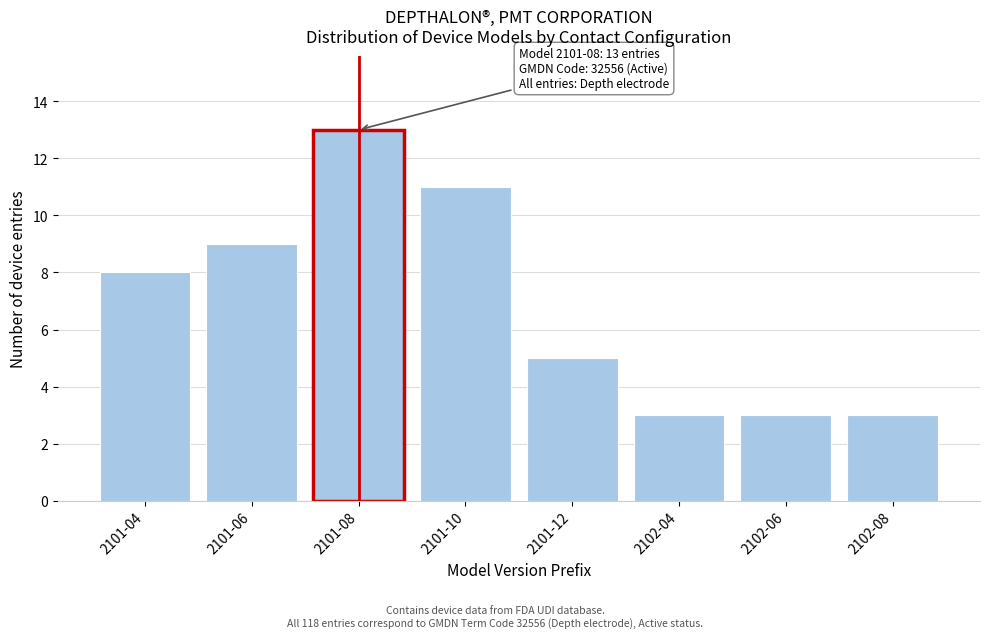

Reading right to left, list all the values displayed in this chart.

2102-08=3	2102-06=3	2102-04=3	2101-12=5	2101-10=11	2101-08=13	2101-06=9	2101-04=8